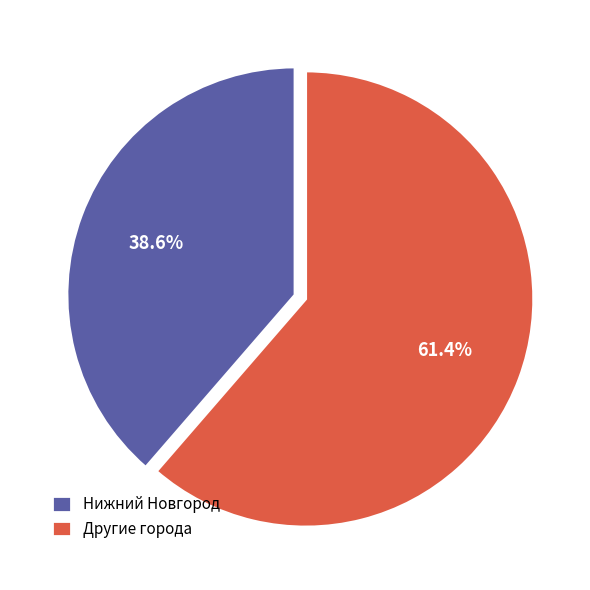

Count the number of slices in the pie.

2